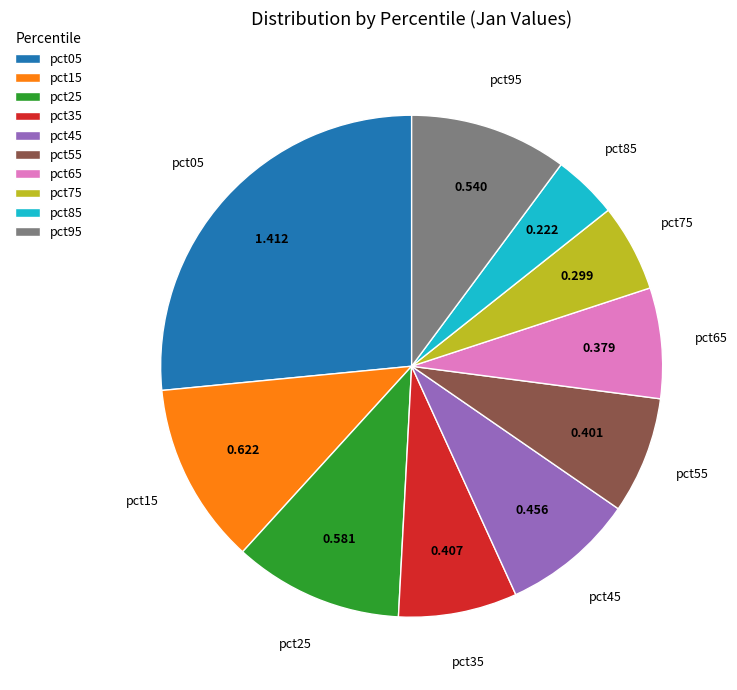

Does pct95 account for over 50% of the chart?

No